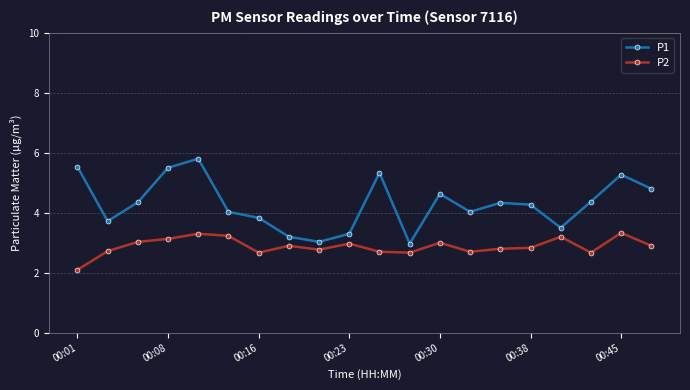

List the series in order of their overall mean, lowest first.

P2, P1